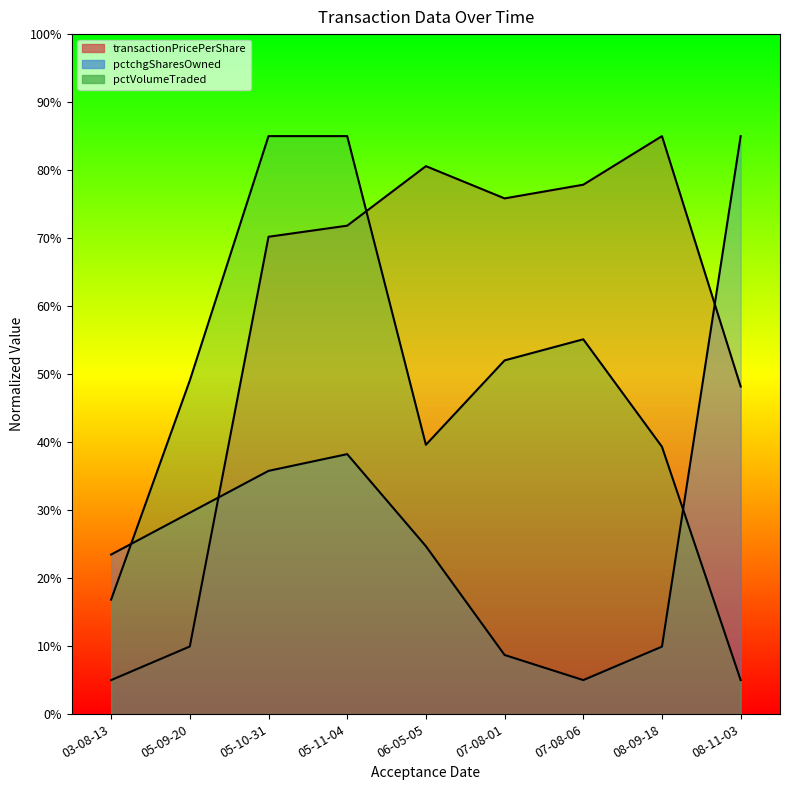

At which category is the sum across all series the highest?

05-11-04